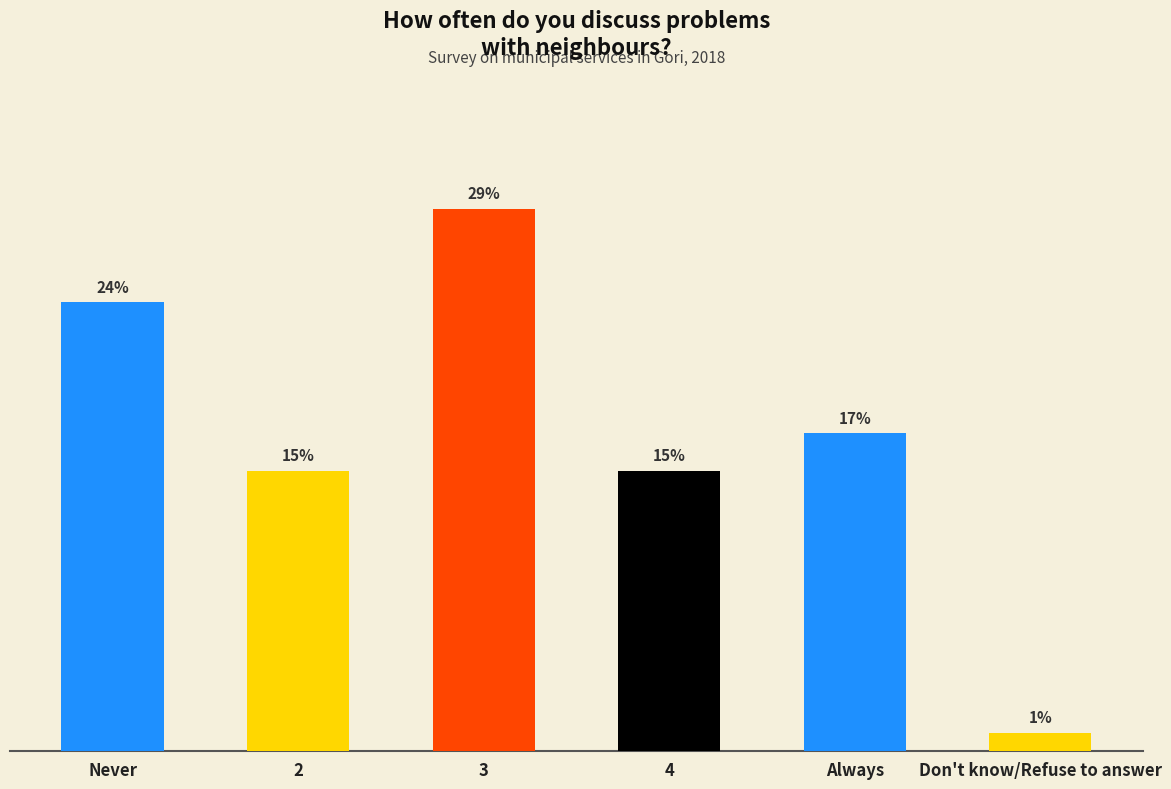

Where does the data first go above 17?

Never